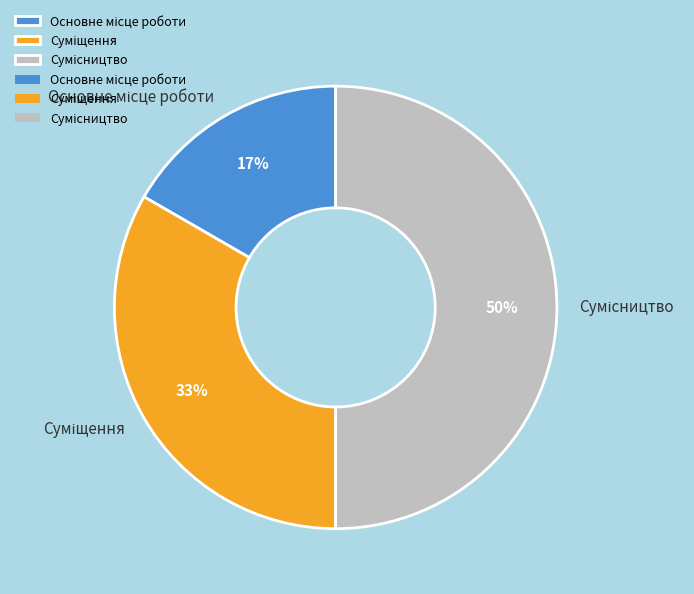

To the nearest percent, what is the difference between the largest and smallest slice percentages?

33%